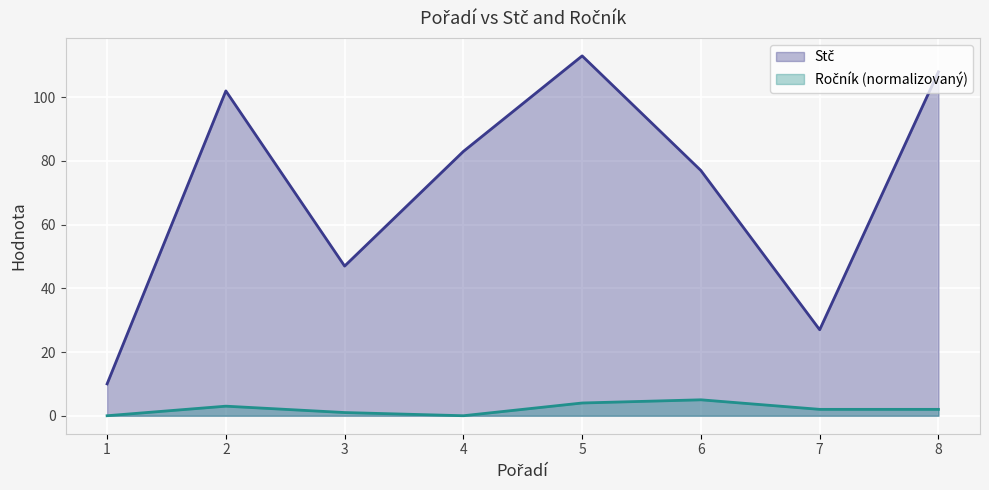

True or false: Ročník and Stč intersect in this chart.

False